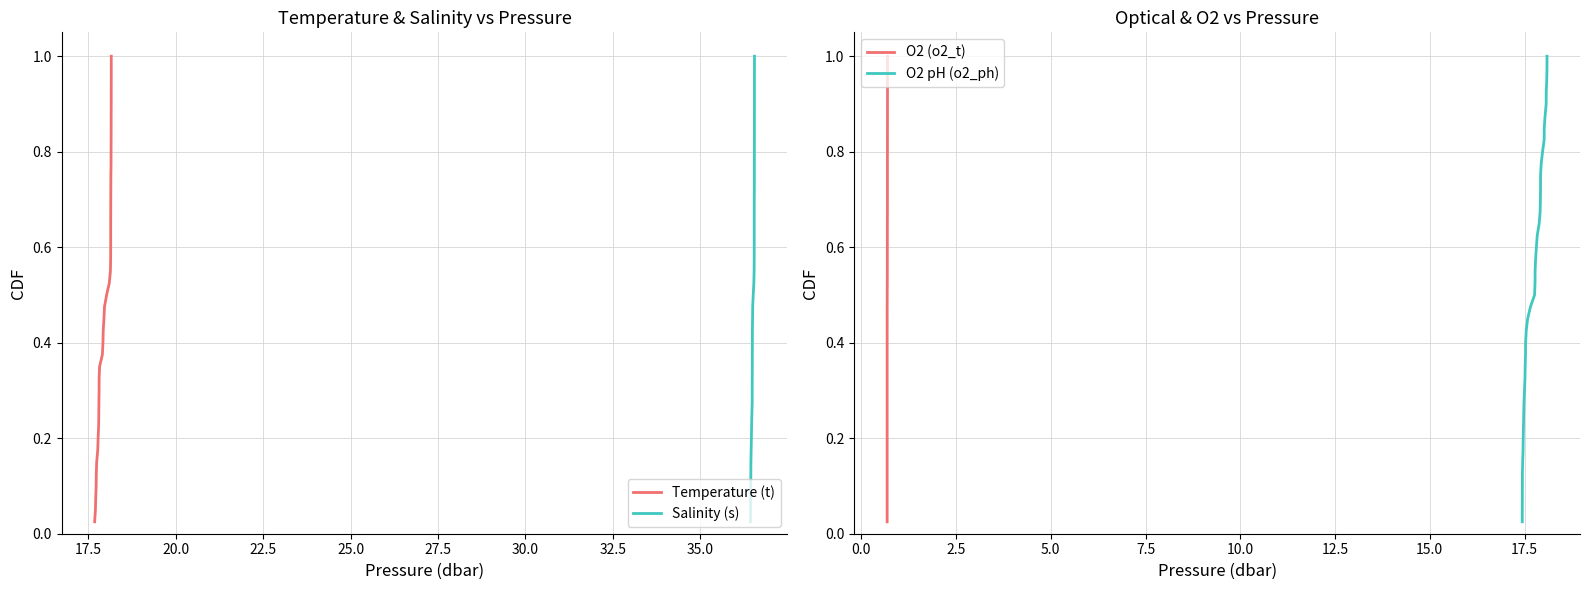

What is the highest value of the O2 (o2_t) series?

1.0